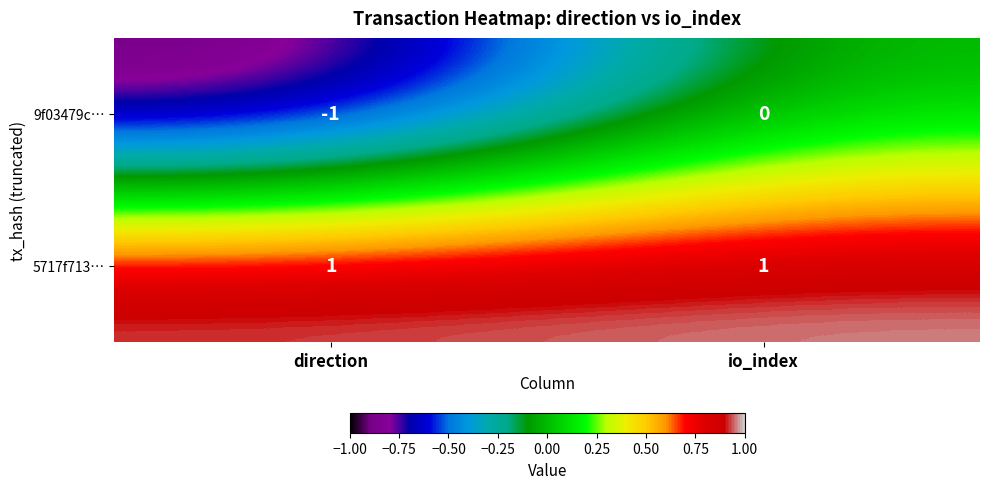

Which series changed the most between direction and io_index?

9f03479c…